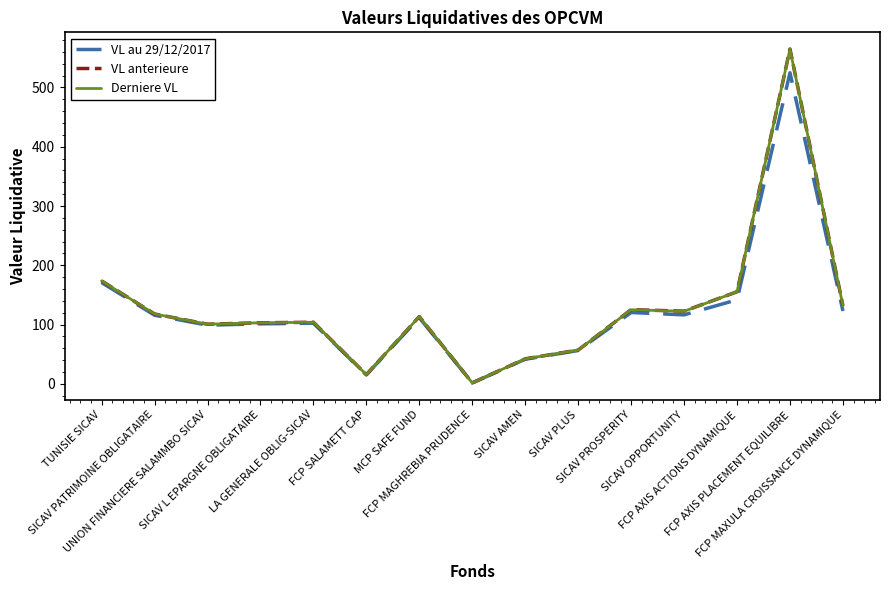

What is the maximum value shown in the chart?

564.8